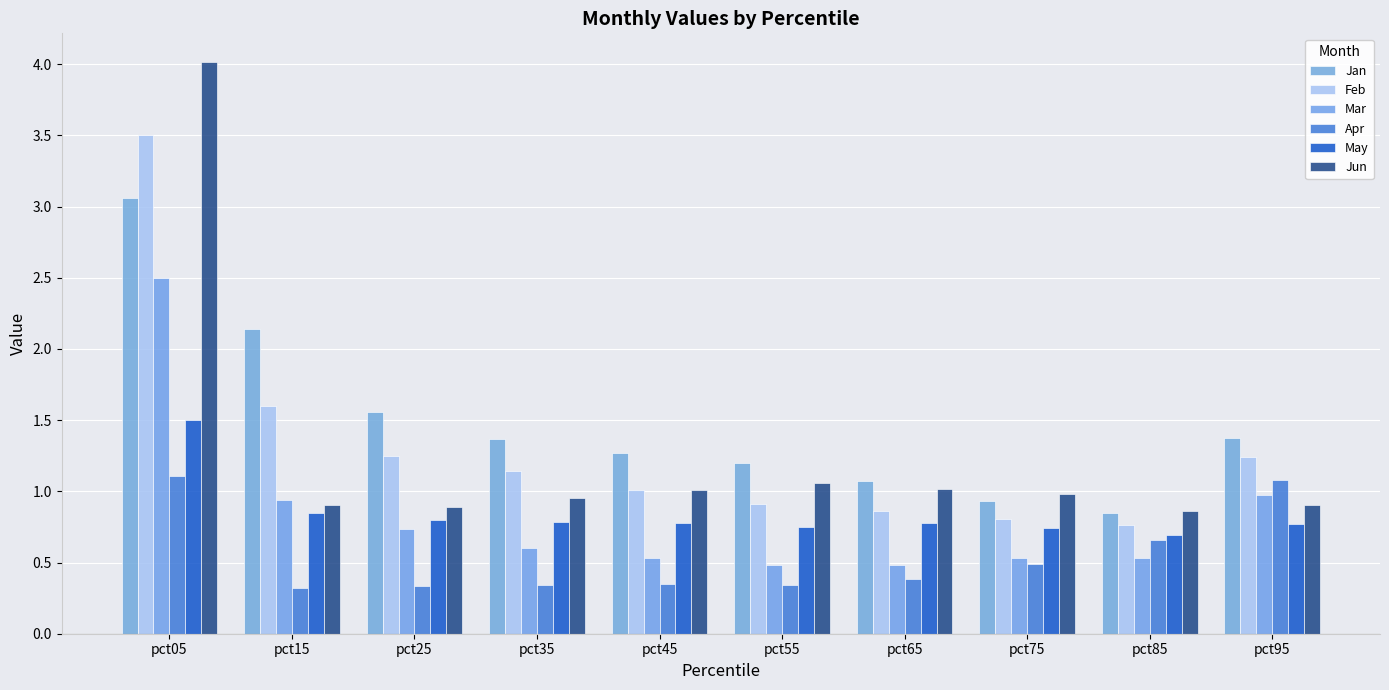

Between pct95 and pct65, which is larger?

pct95